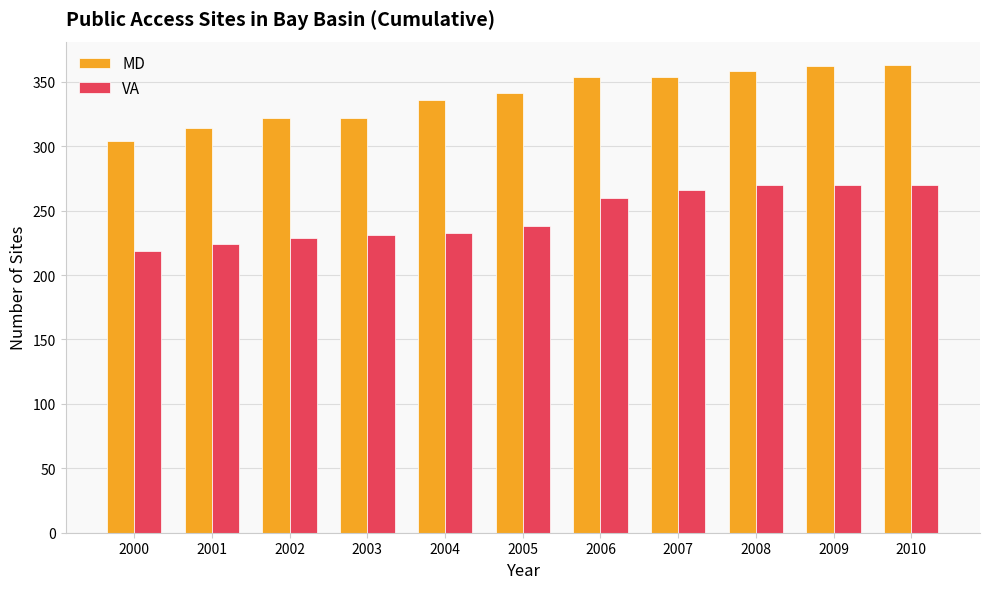

What is the approximate value of MD at 2000, to the nearest 5?

305